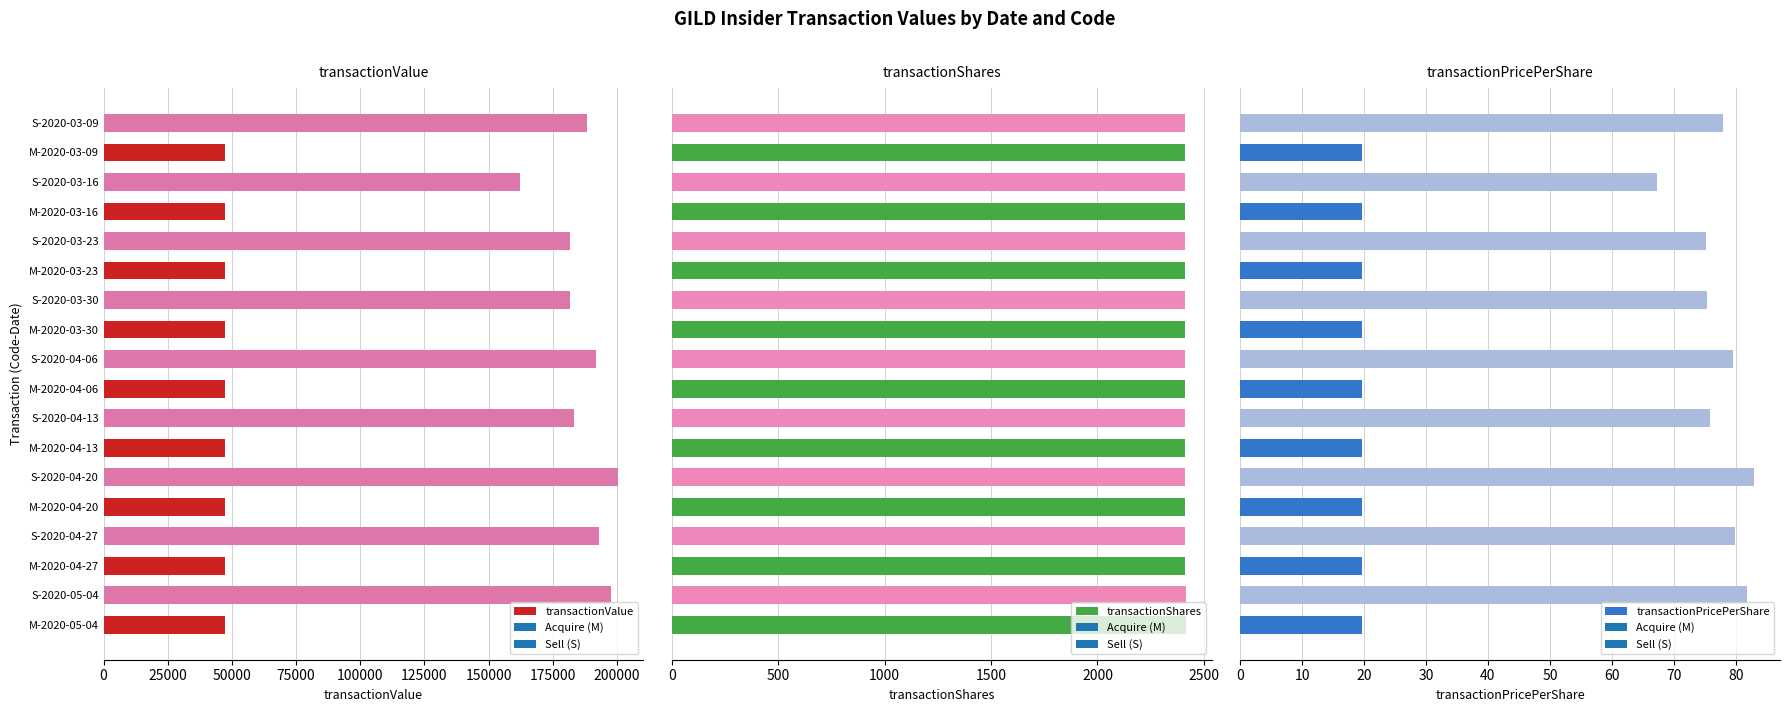

Where is transactionValue nearest to the value 123823?

S-2020-03-16